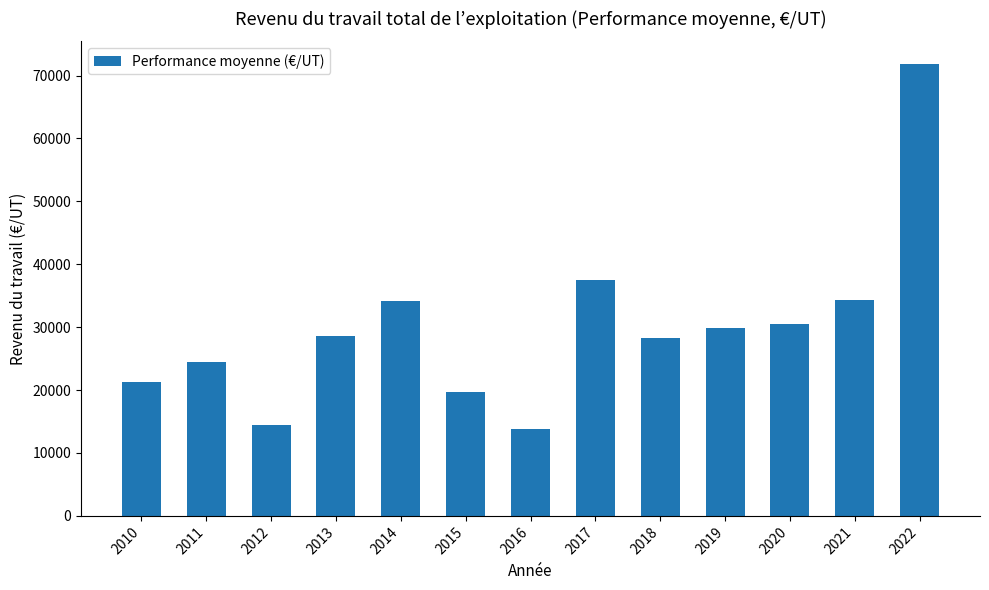

What is the change in value from 2017 to 2020?

-7061.1